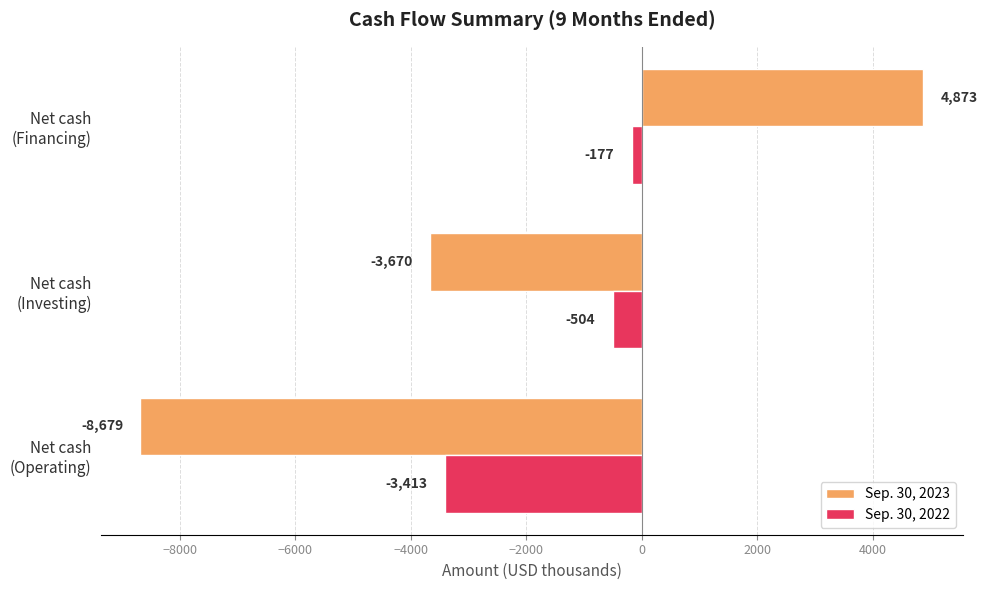

Count the Sep. 30, 2023 values in the range -8679 to 4873.

3